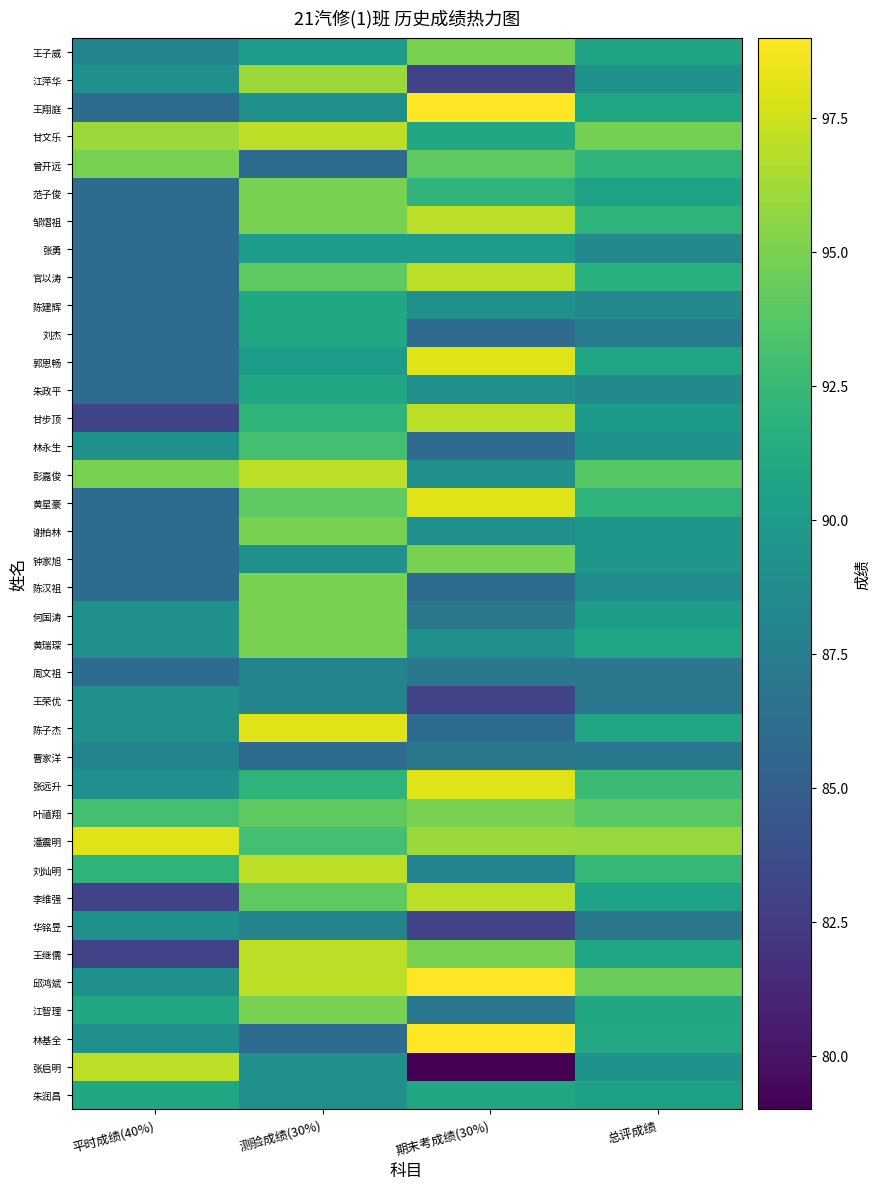

List the series in order of their peak value, highest first.

王翔庭, 邱鸿斌, 林基全, 郭恩畅, 黄星豪, 陈子杰, 张远升, 潘震明, 甘文乐, 邹熠祖, 官以涛, 甘步顶, 彭嘉俊, 刘灿明, 李维强, 王继儒, 张启明, 江萍华, 王子威, 曾开远, 范子俊, 谢柏林, 钟家旭, 陈汉祖, 何国涛, 黄瑞琛, 叶禧翔, 江智理, 林永生, 陈建辉, 刘杰, 朱政平, 朱润昌, 张勇, 王荣优, 华铭昱, 周文祖, 曹家洋